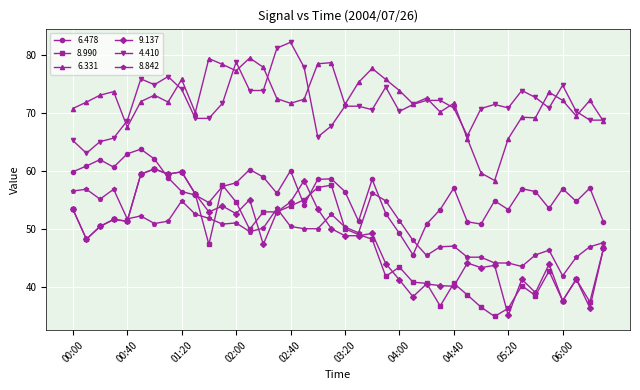

How many series are shown in this chart?

6